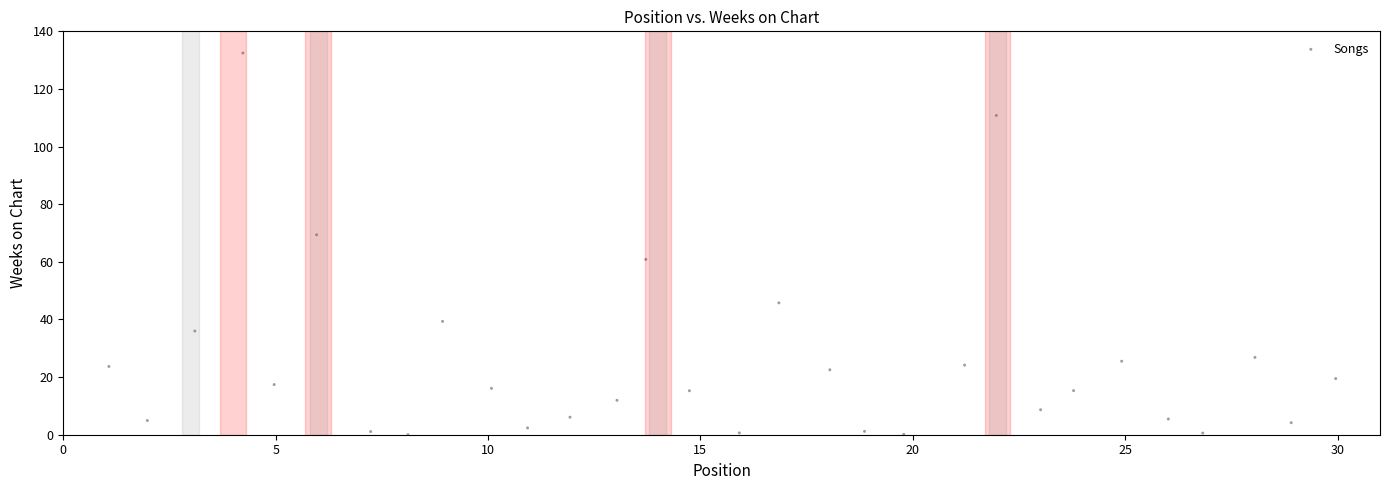

What Y value in the scatter plot is closest to 66?

69.4